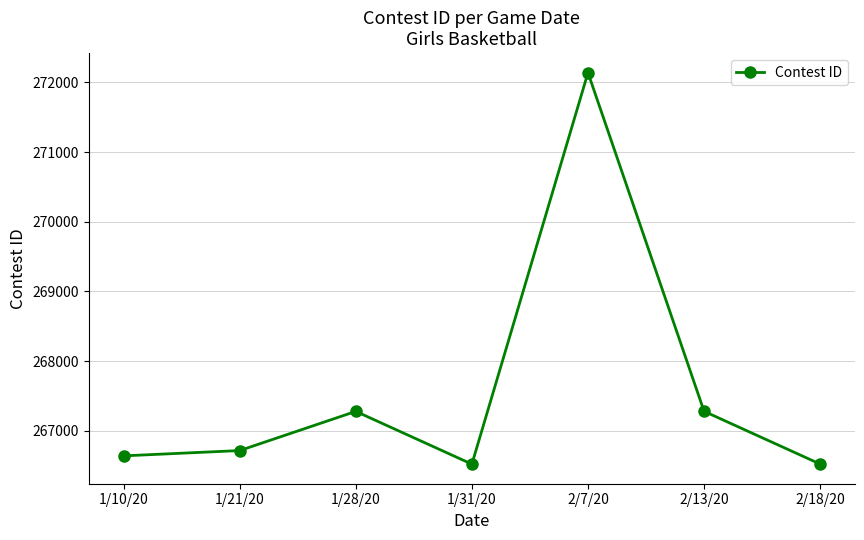

What is the difference between the second highest and minimum values?

758